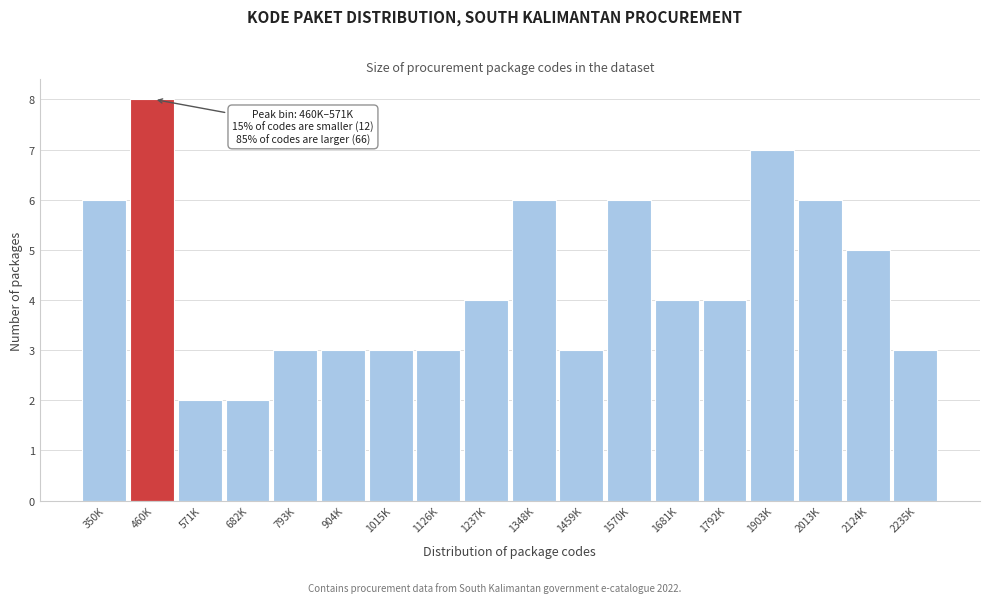

Reading left to right, extract all data points from this chart.

350K=6	460K=8	571K=2	682K=2	793K=3	904K=3	1015K=3	1126K=3	1237K=4	1348K=6	1459K=3	1570K=6	1681K=4	1792K=4	1903K=7	2013K=6	2124K=5	2235K=3